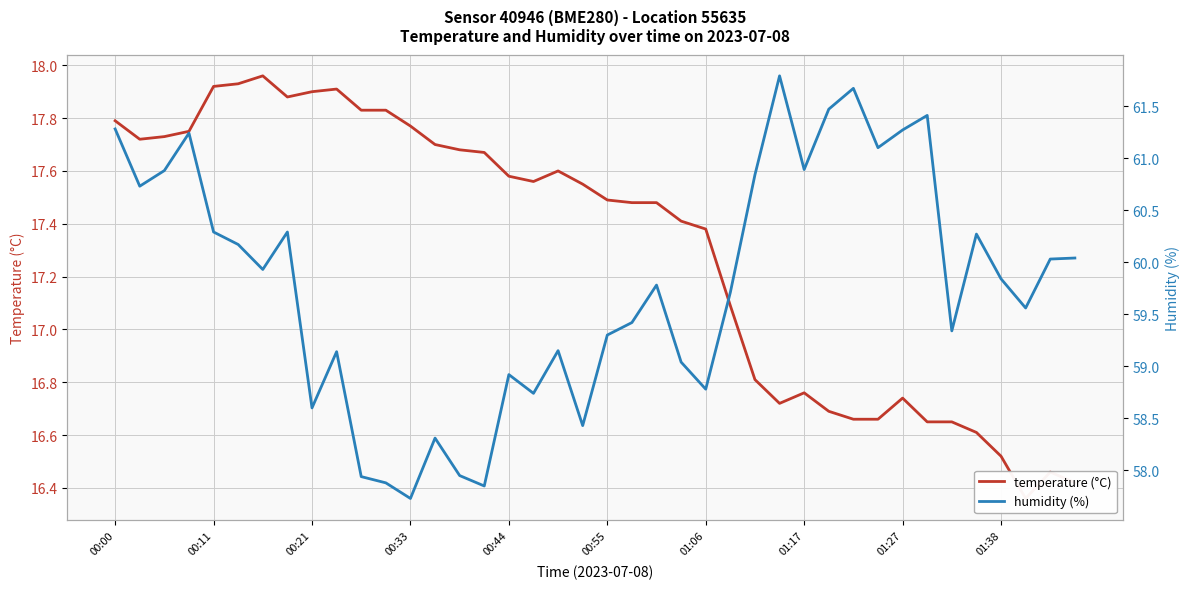

True or false: temperature (°C) and humidity (%) intersect in this chart.

False